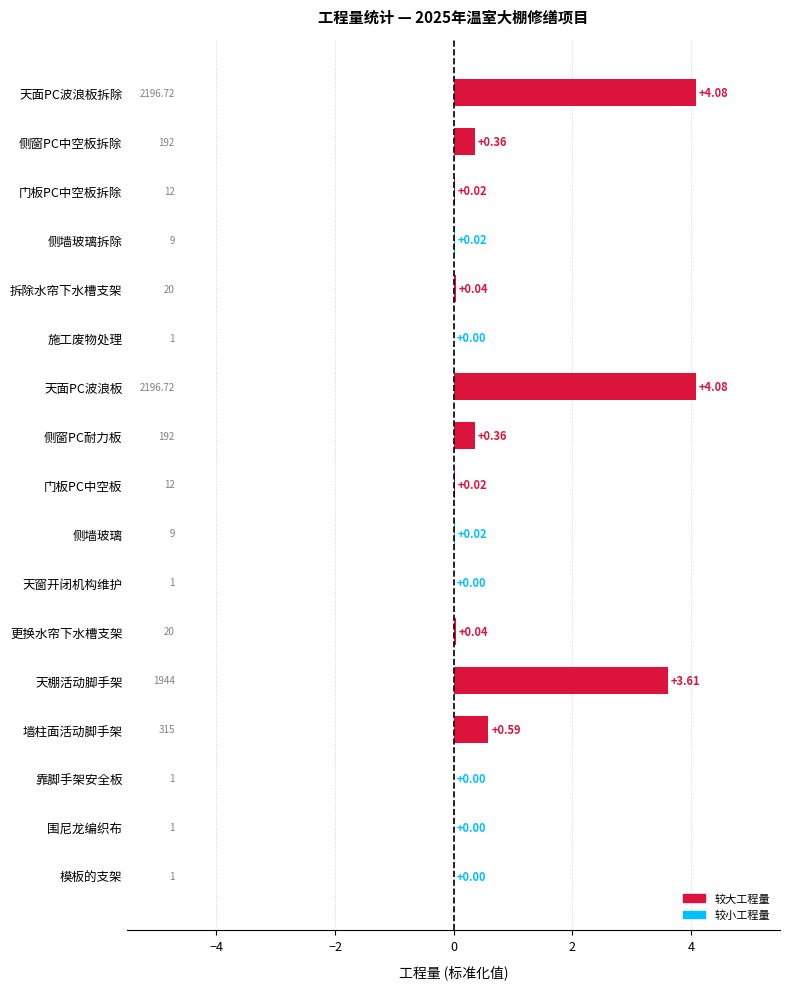

At which label is the value closest to 2?

墙柱面活动脚手架